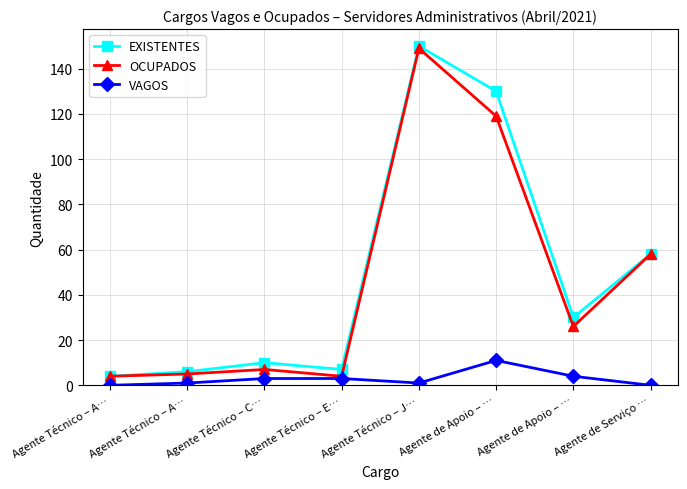

Does the chart display data point markers on the line(s)?

Yes